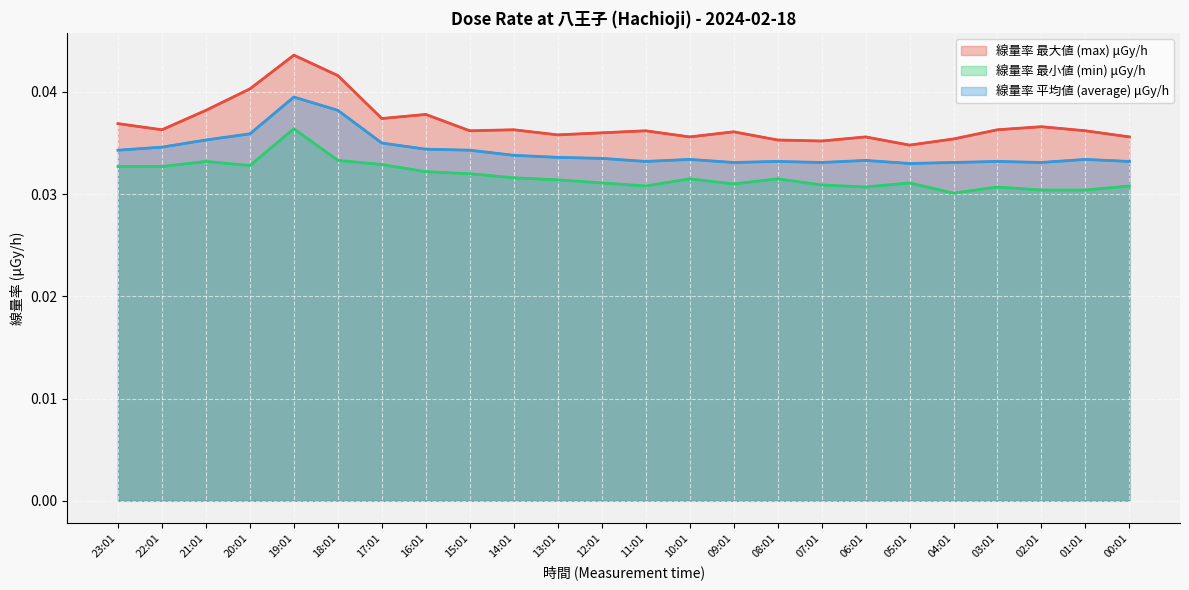

Where is the first local minimum for 線量率 最大値 (max) μGy/h?

22:01